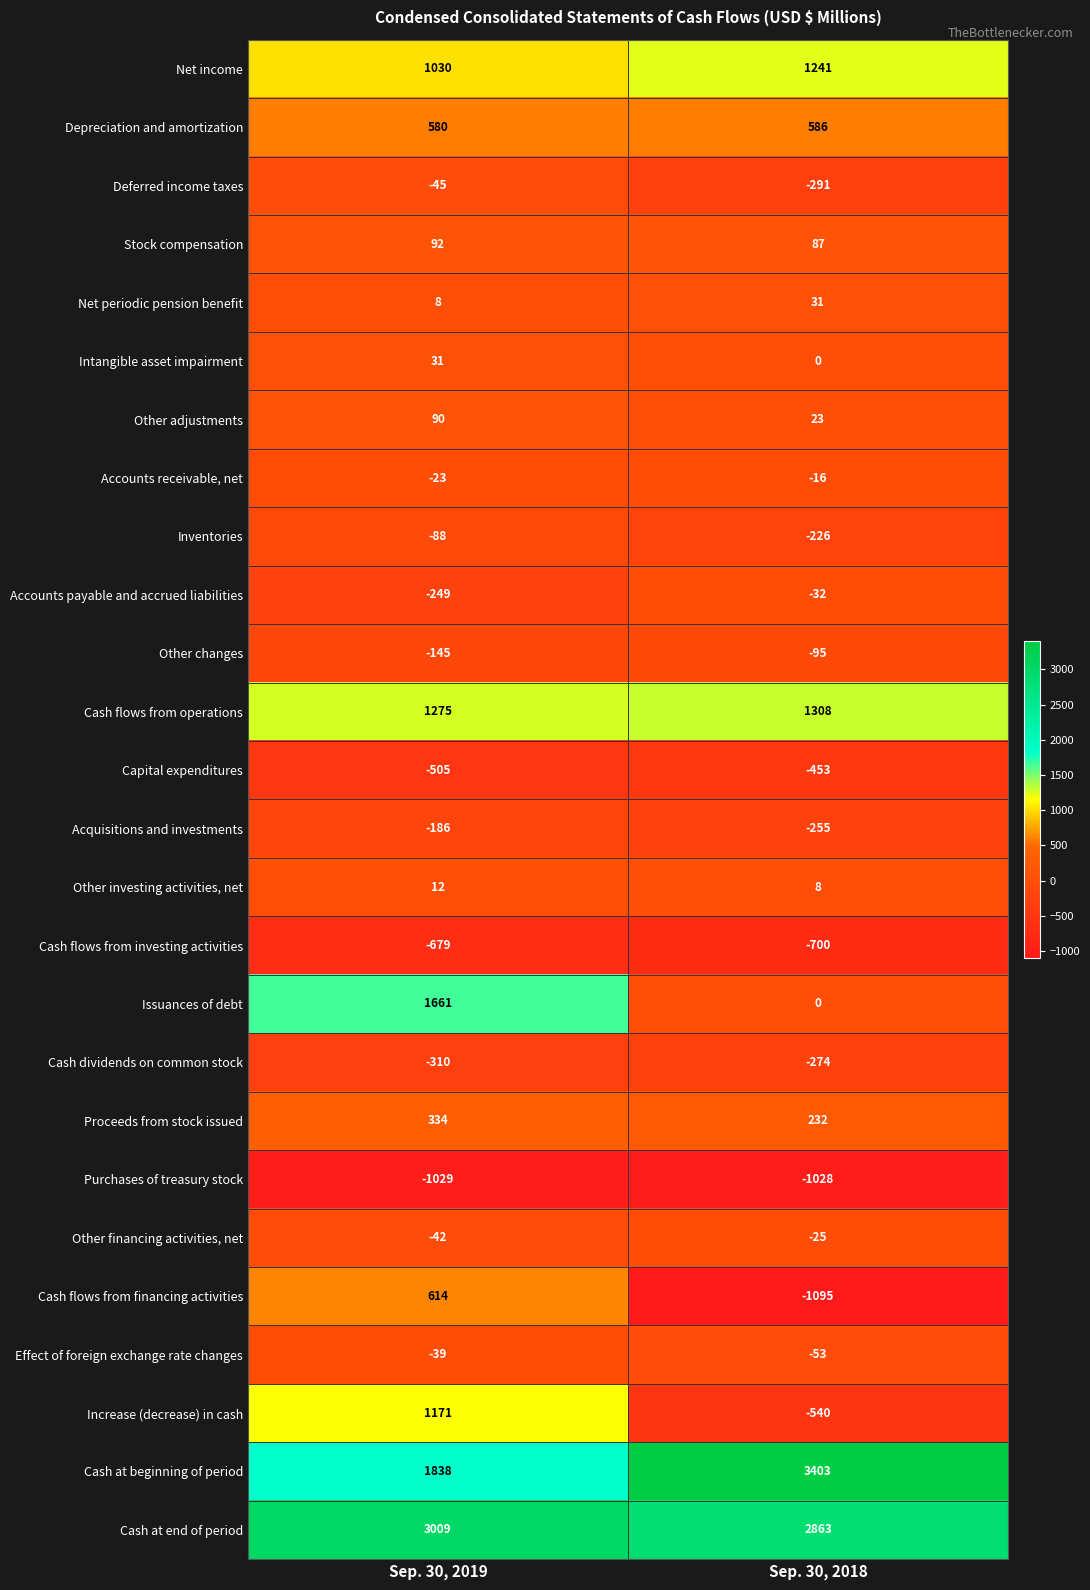

What is the highest value of the Issuances of debt series?

1661